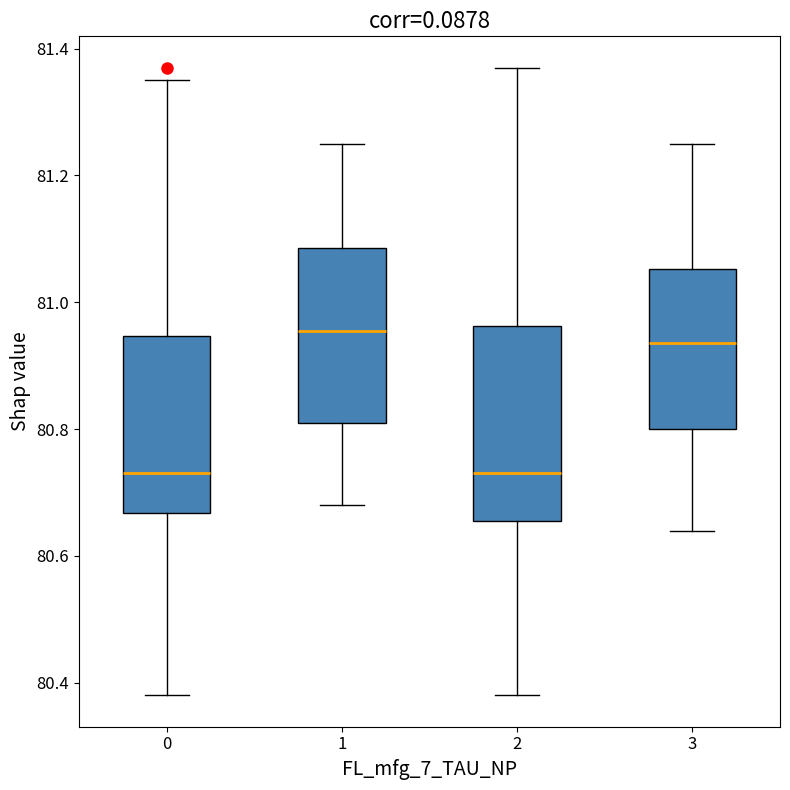

Reading left to right, read every box against the y-axis: the position of its median line, the range the box covers, and the ends of its whiskers. The values are not printed on the chart, so give them approximately, as read against the axis.

0: median 80.74, box 80.66 to 80.94, whiskers 80.38 to 81.36
1: median 80.96, box 80.82 to 81.08, whiskers 80.68 to 81.26
2: median 80.74, box 80.66 to 80.96, whiskers 80.38 to 81.38
3: median 80.94, box 80.80 to 81.06, whiskers 80.64 to 81.26